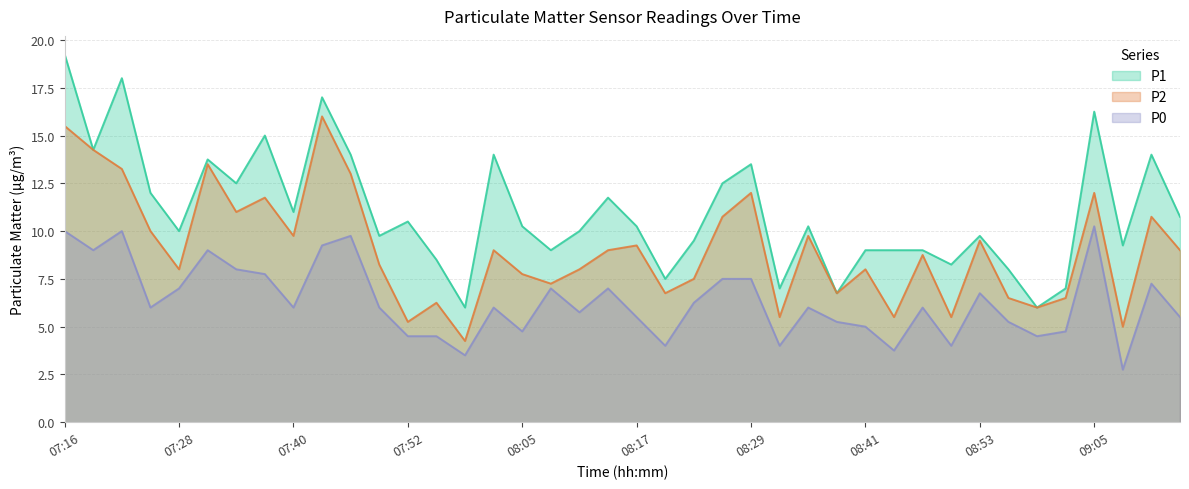

What is the difference between the highest and lowest values at 08:11?

4.2